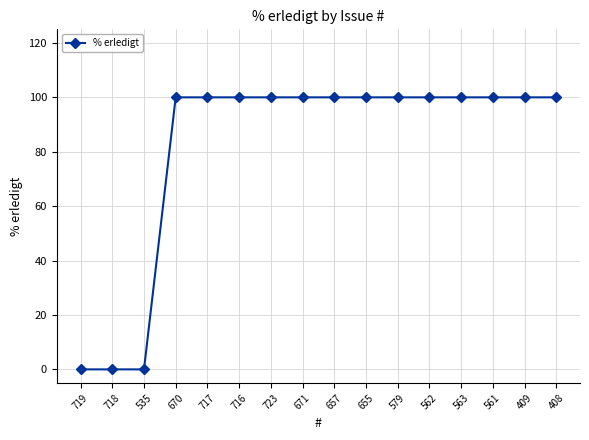

What position from the left is 723?

7